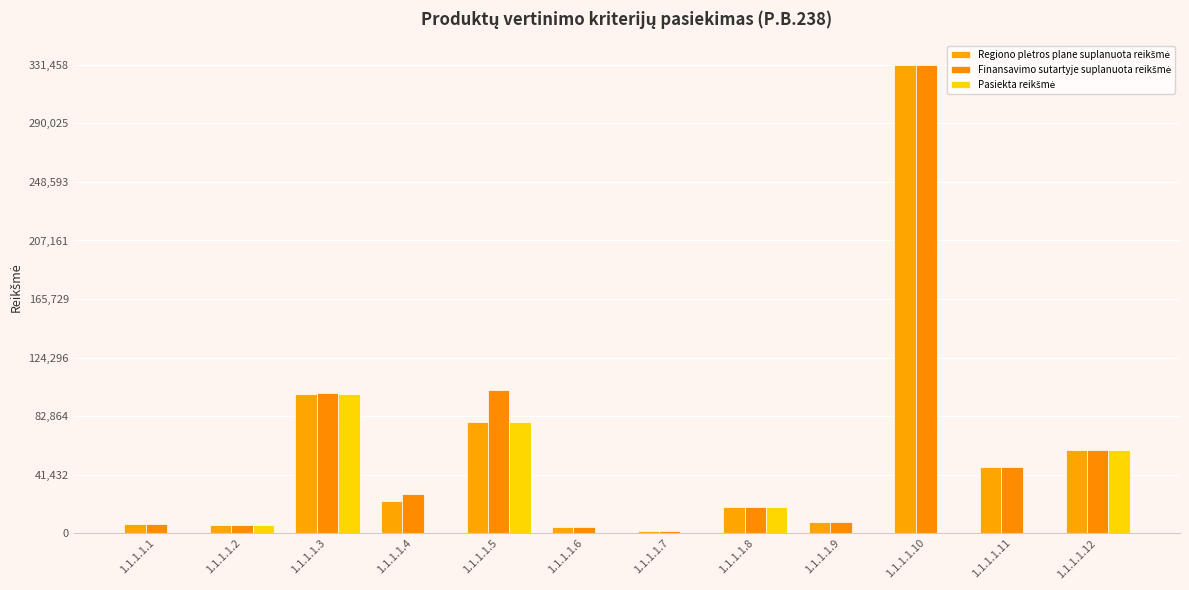

What is the value of the Finansavimo sutartyje suplanuota reikšmė bar at the 9th from the left?

8081.1